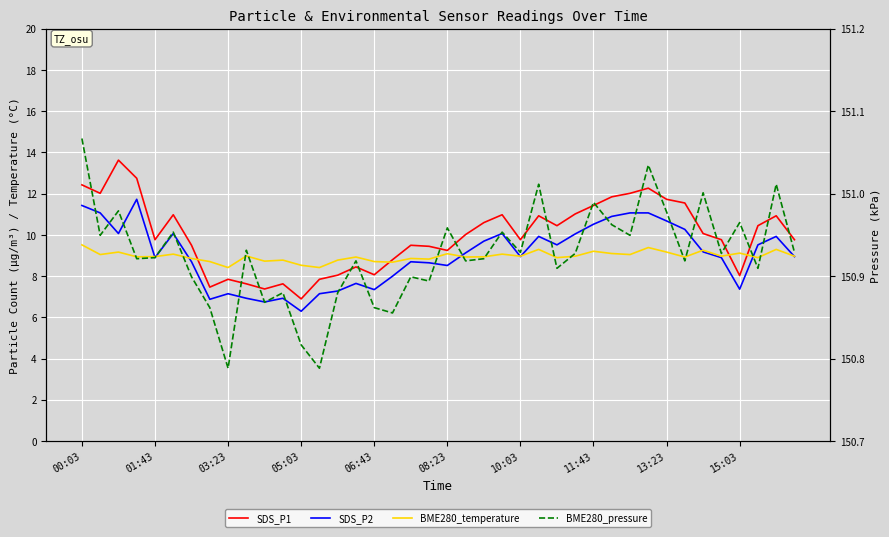

What is the difference between the maximum and second lowest values in the BME280_pressure series?

0.3